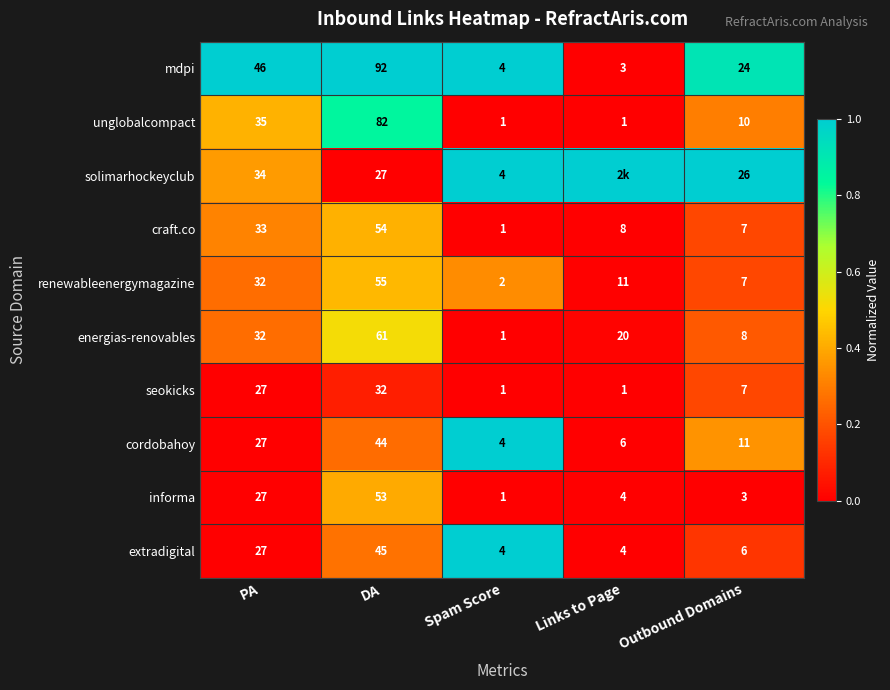

Rank the categories by mdpi value from lowest to highest.

Links to Page, Spam Score, Outbound Domains, PA, DA